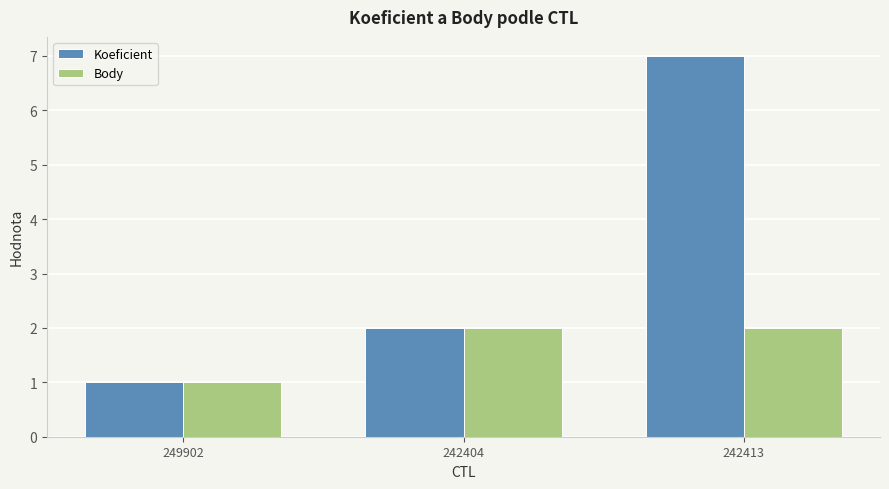

At which category does the chart reach its minimum across all series?

249902